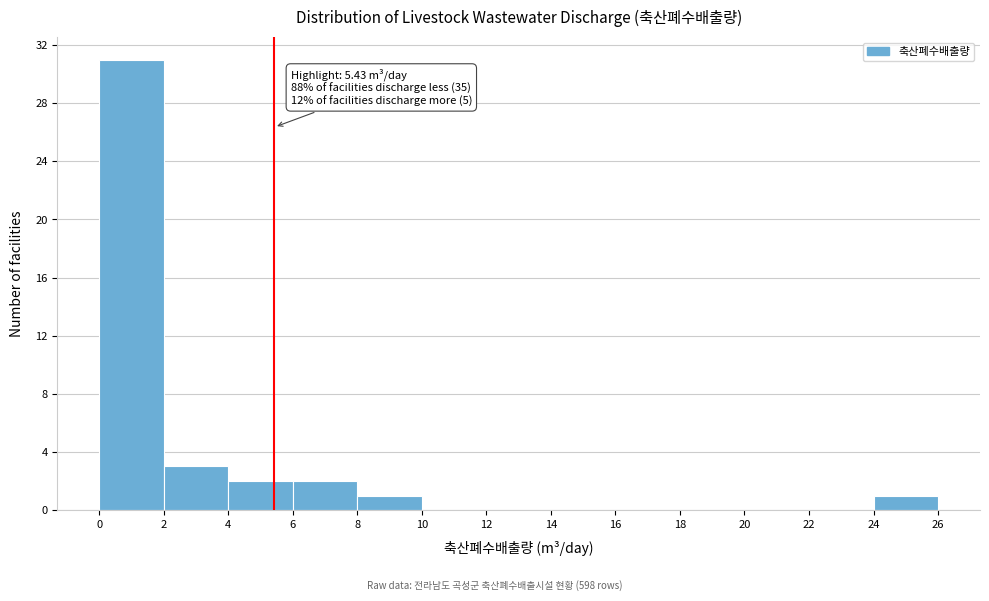

Over which range of the x-axis is the bar tallest?

0 to 2